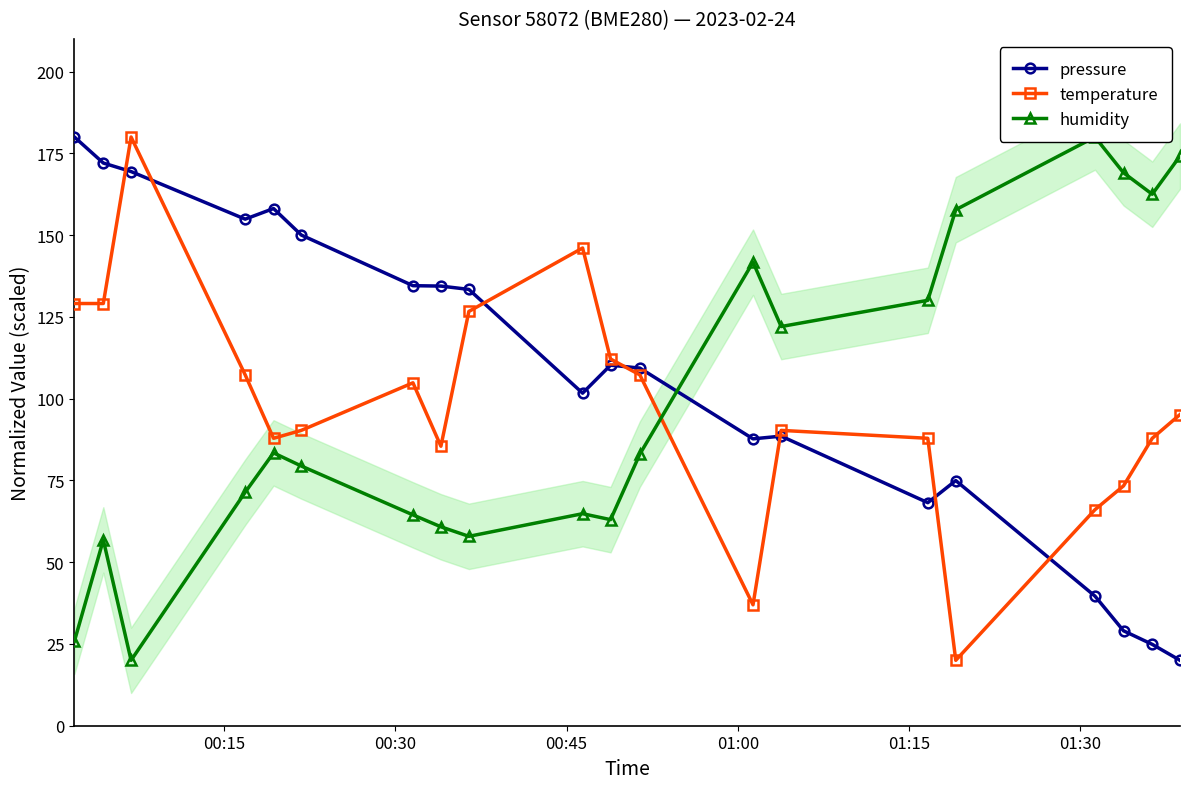

What is the minimum value for temperature?

20.0